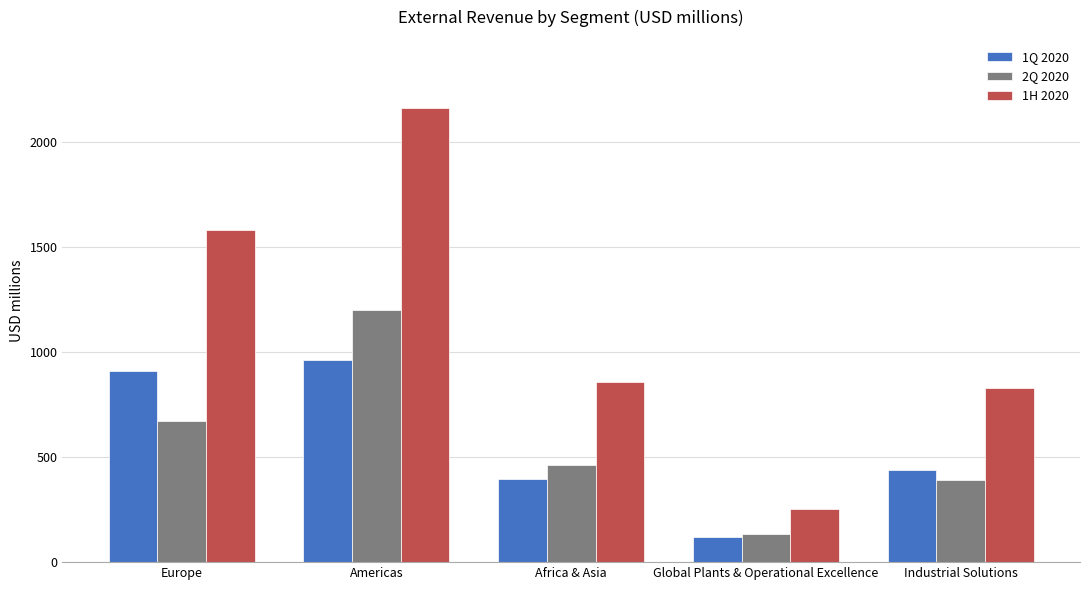

The value of 1H 2020 at Africa & Asia is 446.9. True or false?

False